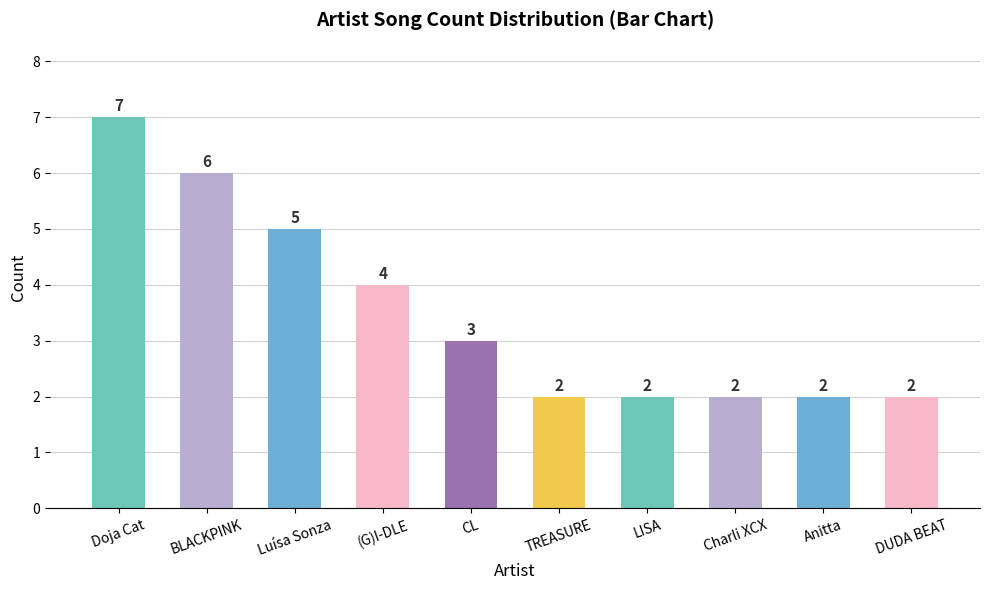

The value at Anitta is 2. True or false?

True